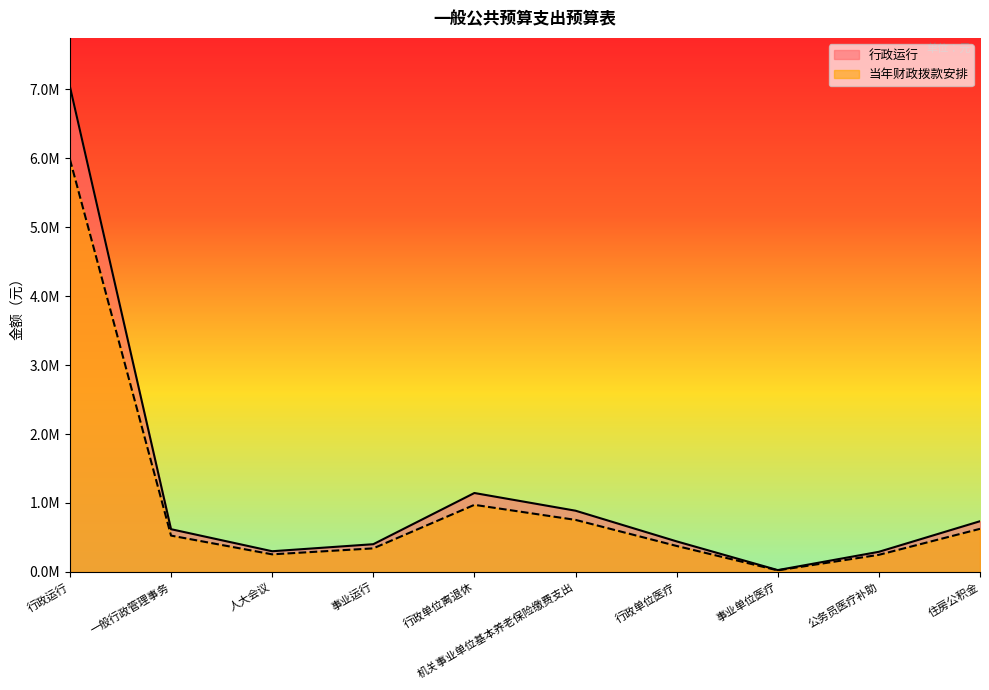

List the labels in order of 当年财政拨款安排 value, smallest first.

事业单位医疗, 公务员医疗补助, 人大会议, 事业运行, 行政单位医疗, 一般行政管理事务, 住房公积金, 机关事业单位基本养老保险缴费支出, 行政单位离退休, 行政运行